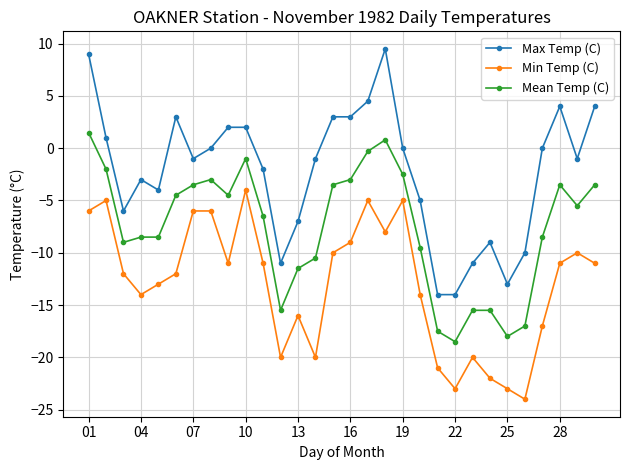

What is the lowest value of the Max Temp (C) series?

-14.0